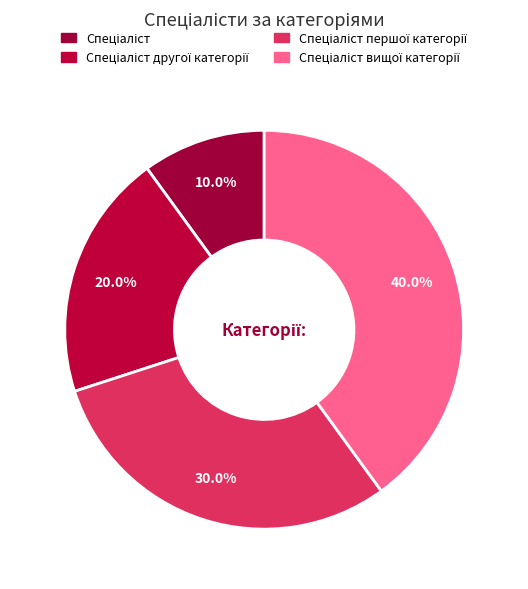

Count the number of slices in the pie.

4